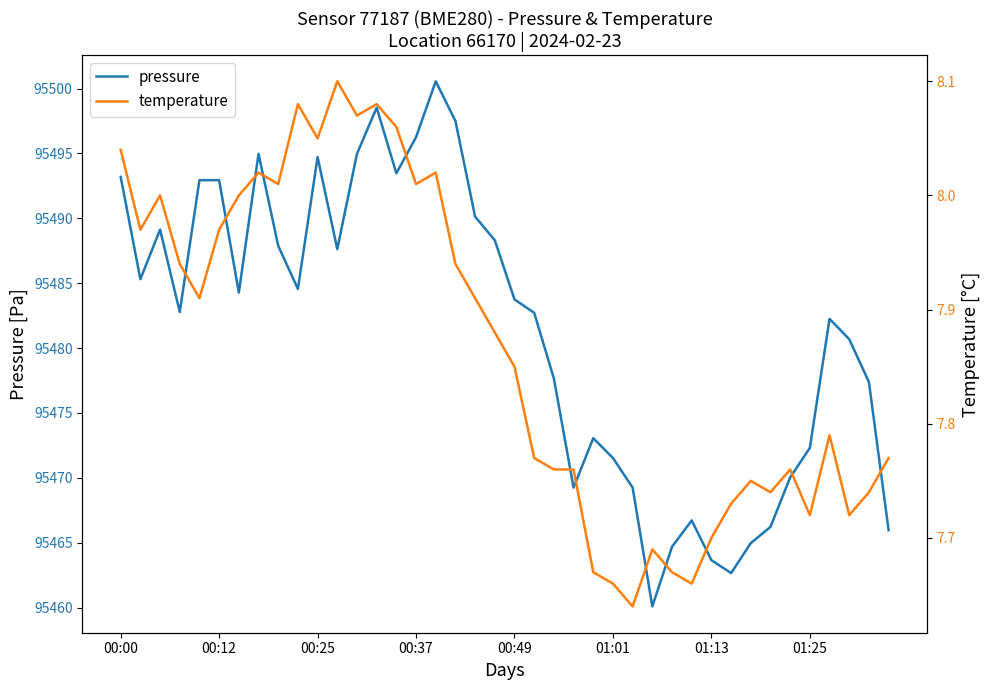

The pressure series shows 95493.2 at 00:00. True or false?

True